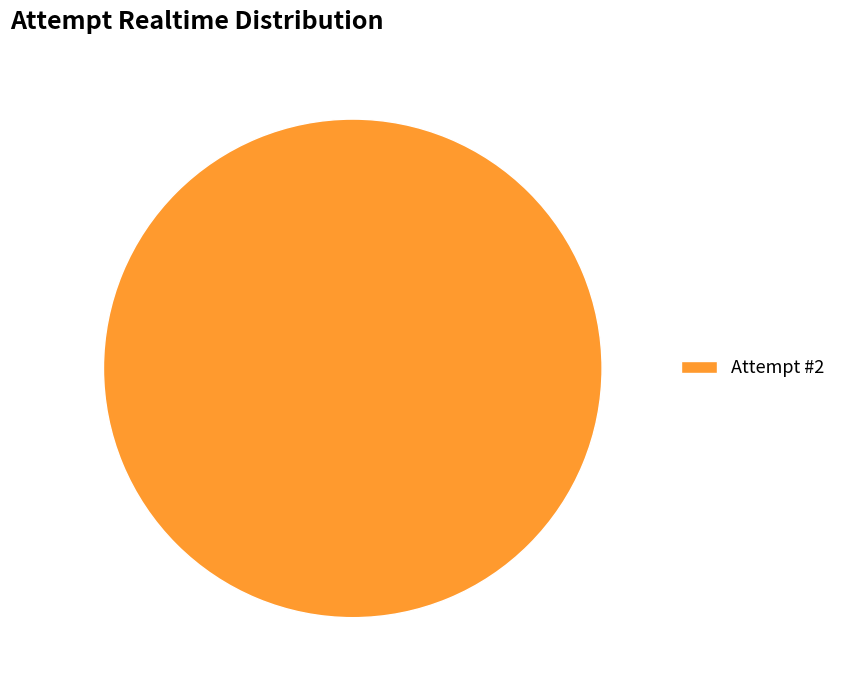

Does Attempt #2 account for over 50% of the chart?

Yes